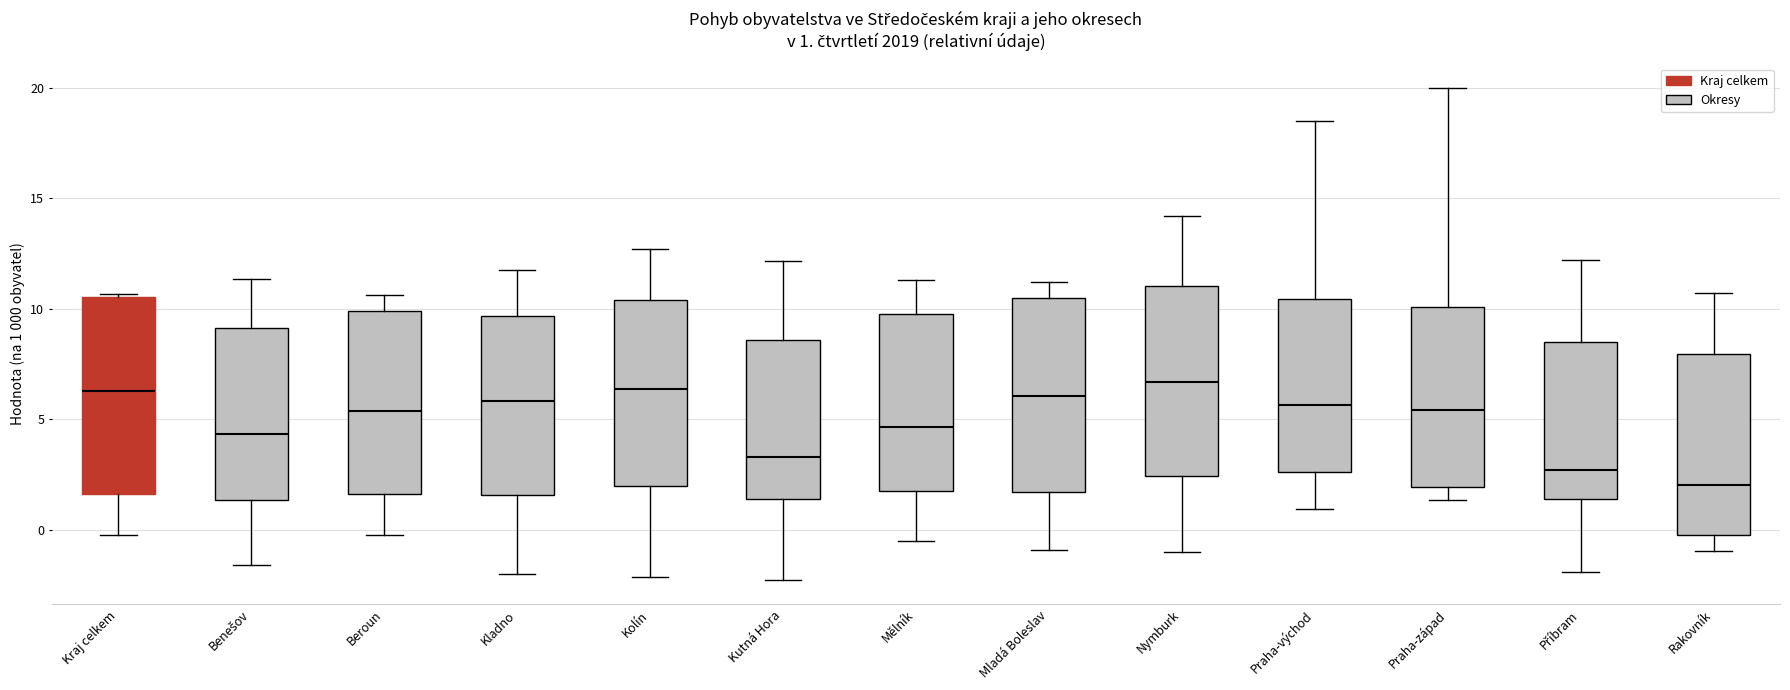

Which box has the lowest median line?

Rakovník